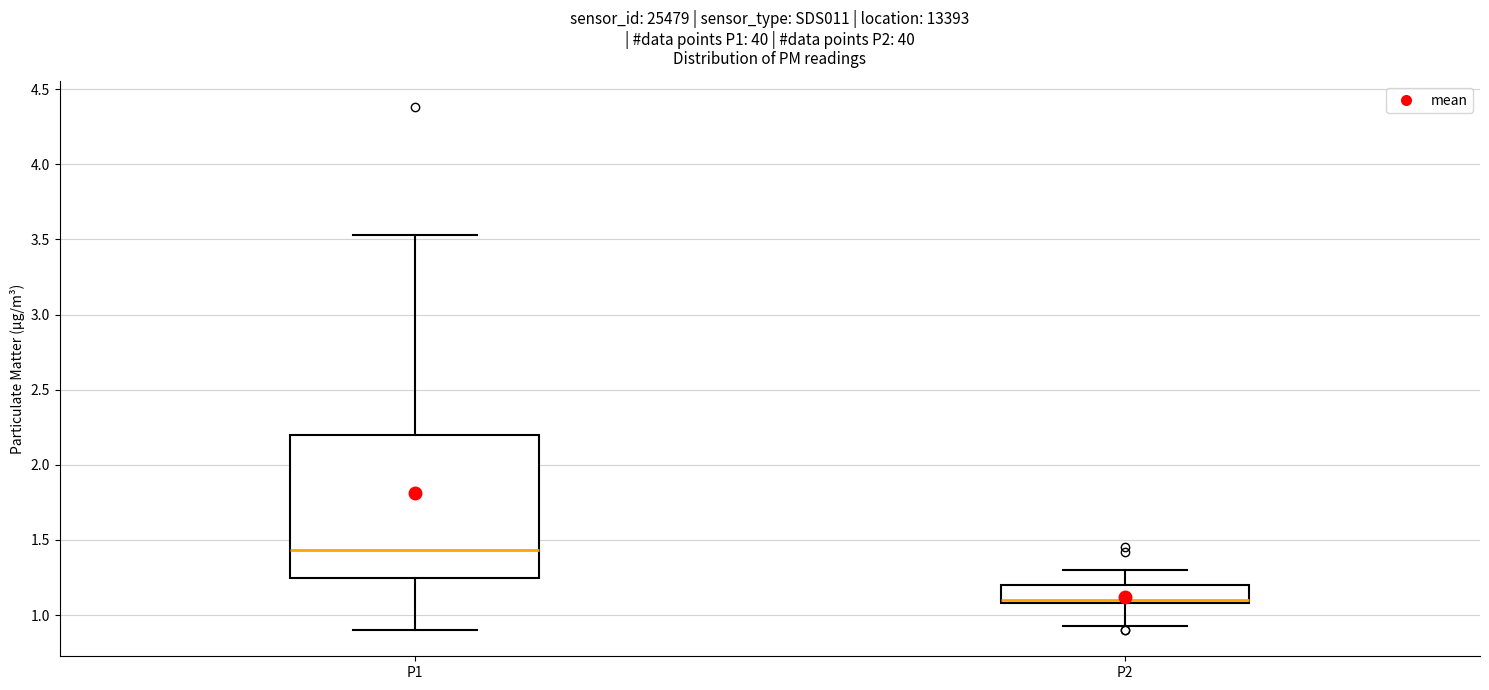

Reading left to right, read every box against the y-axis: the position of its median line, the range the box covers, and the ends of its whiskers. The values are not printed on the chart, so give them approximately, as read against the axis.

P1: median 1.45, box 1.25 to 2.20, whiskers 0.90 to 3.55
P2: median 1.10 (just above the box's lower edge), box 1.10 to 1.20, whiskers 0.95 to 1.30